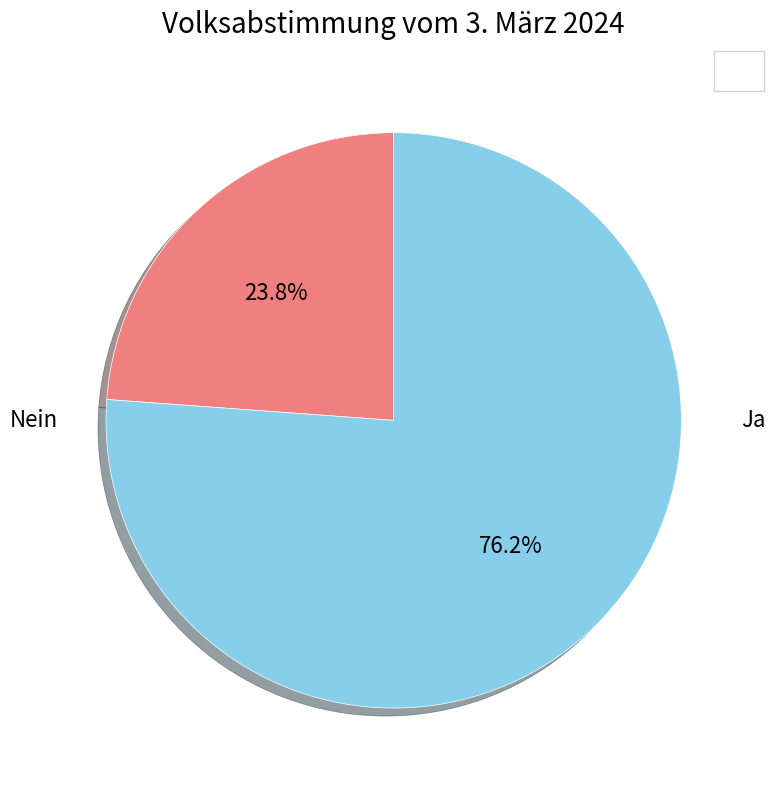

Is there any slice that represents more than half of the pie?

Yes